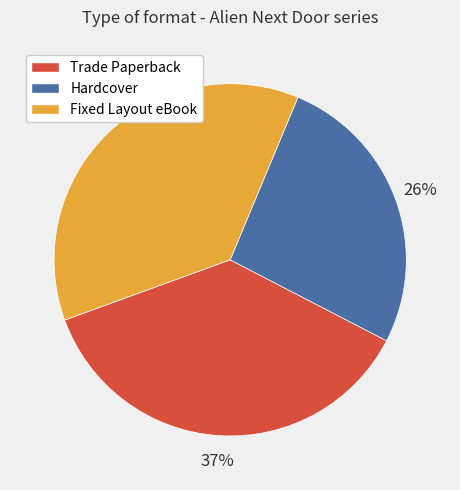

To the nearest percent, what portion does Hardcover represent?

26%